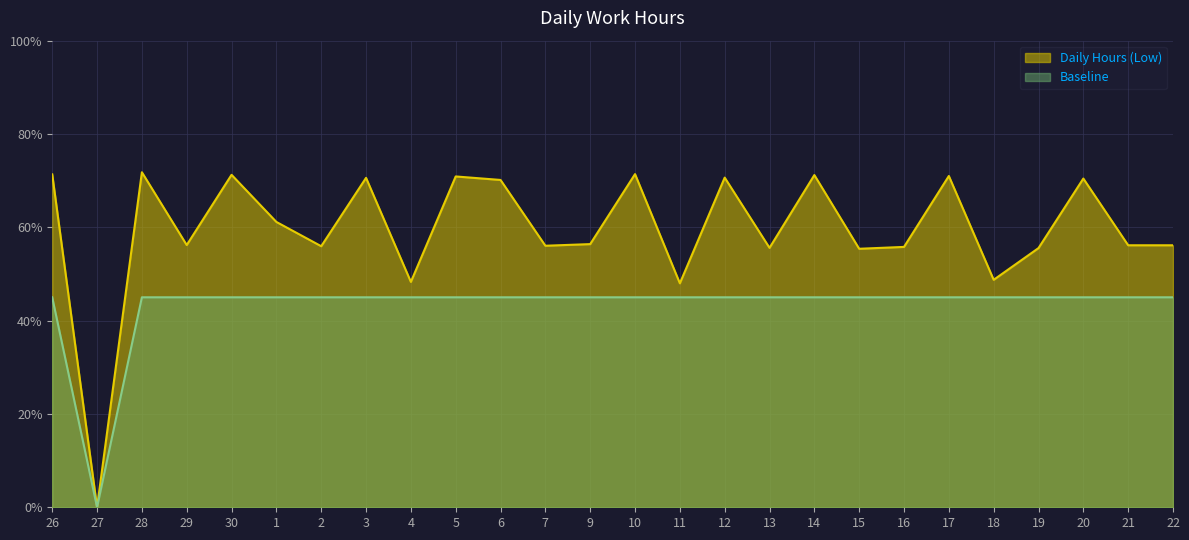

How many values in the Baseline series are below 9?

1